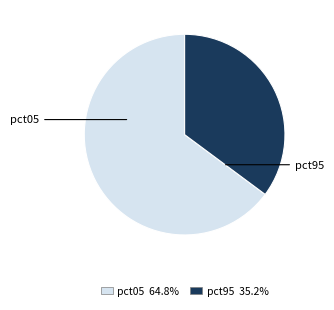

How many segments does this pie chart have?

2